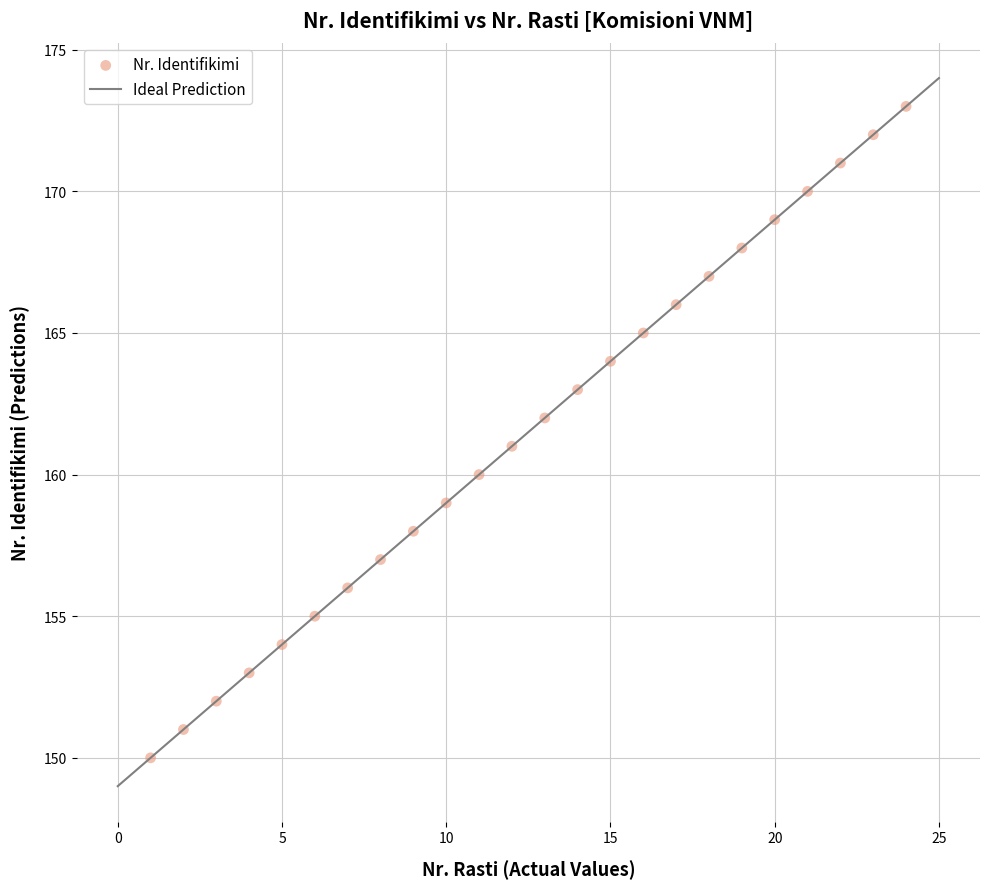

What is the range of Y values (max minus min)?

23